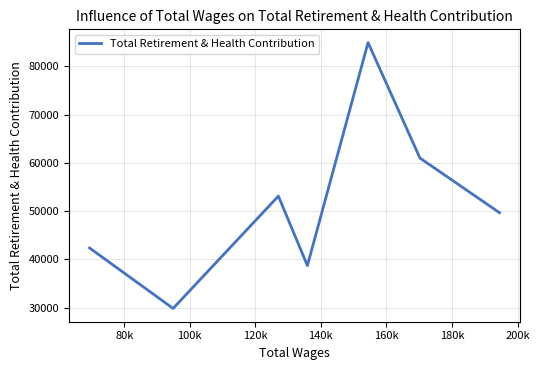

True or false: the data has more than 2 interior local peaks.

False